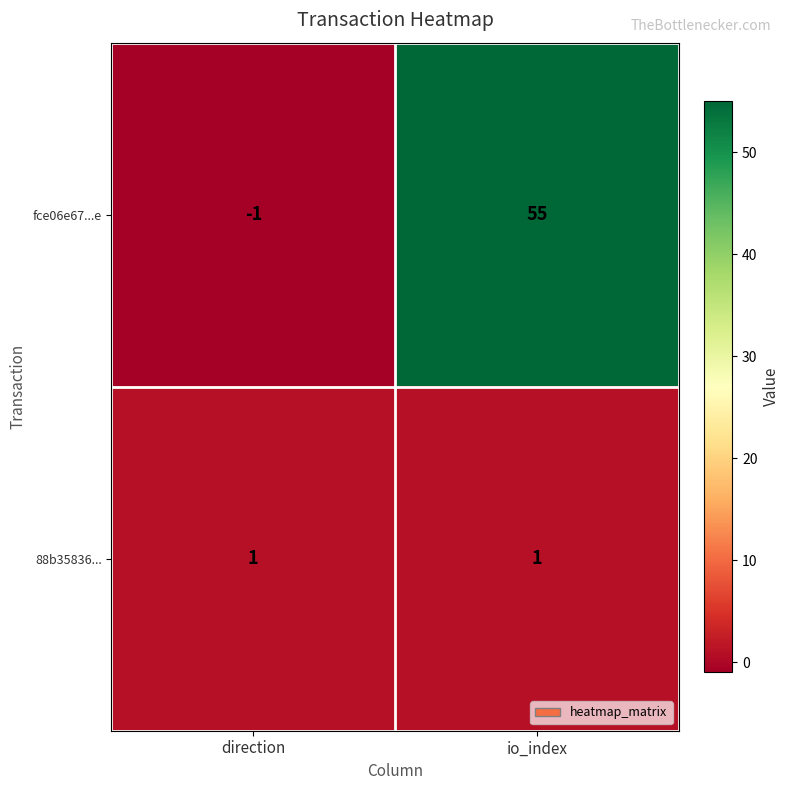

At which category is the sum across all series the highest?

io_index